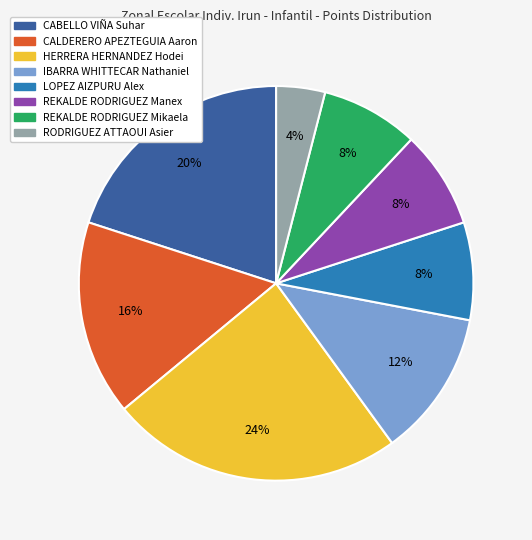

Which has a higher value, RODRIGUEZ ATTAOUI Asier or HERRERA HERNANDEZ Hodei?

HERRERA HERNANDEZ Hodei